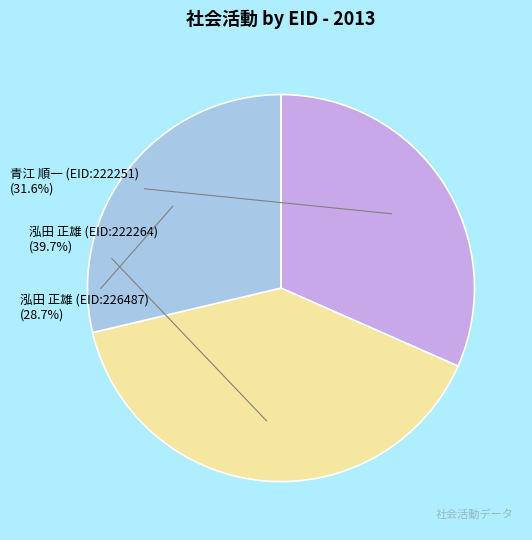

To the nearest percent, what is the combined percentage of 青江 順一 (EID:222251) and 泓田 正雄 (EID:222264)?

71%